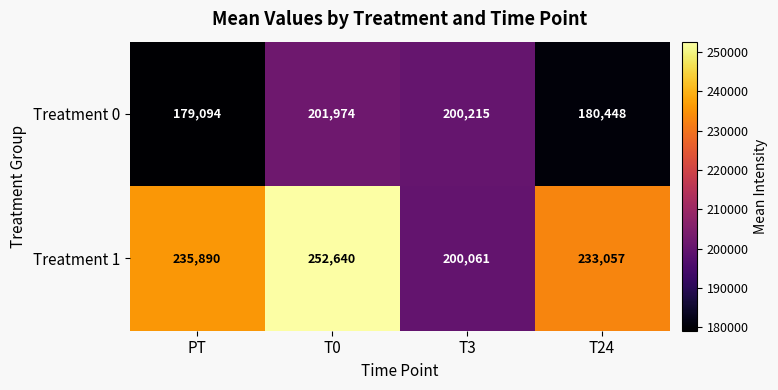

Which series has the largest total across all categories?

Treatment 1